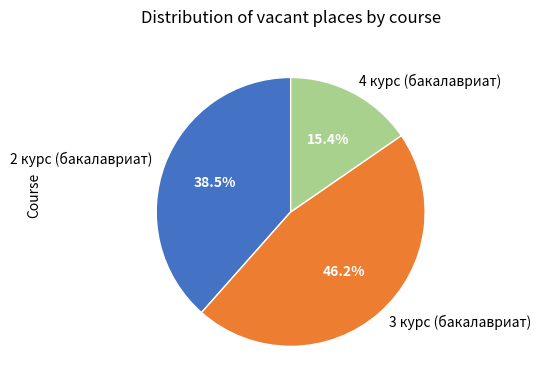

Does any single category account for the majority?

No